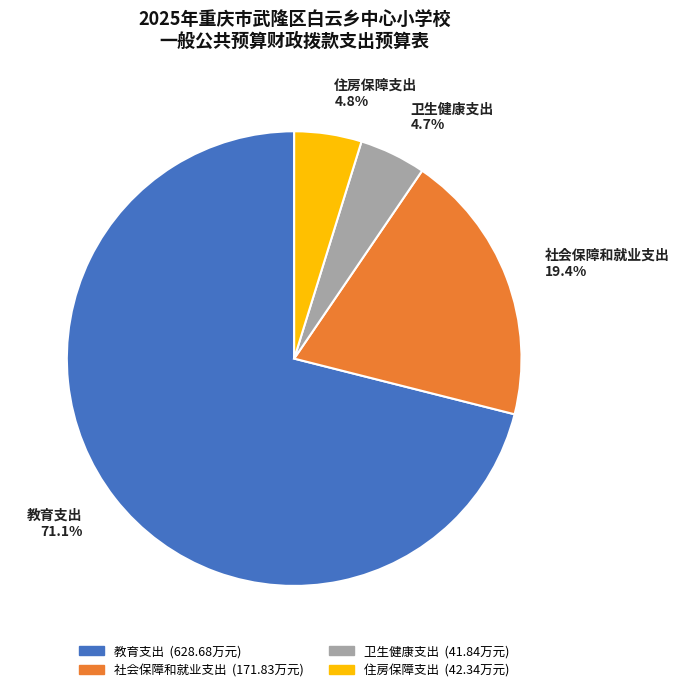

True or false: 住房保障支出 accounts for 14% of the total.

False